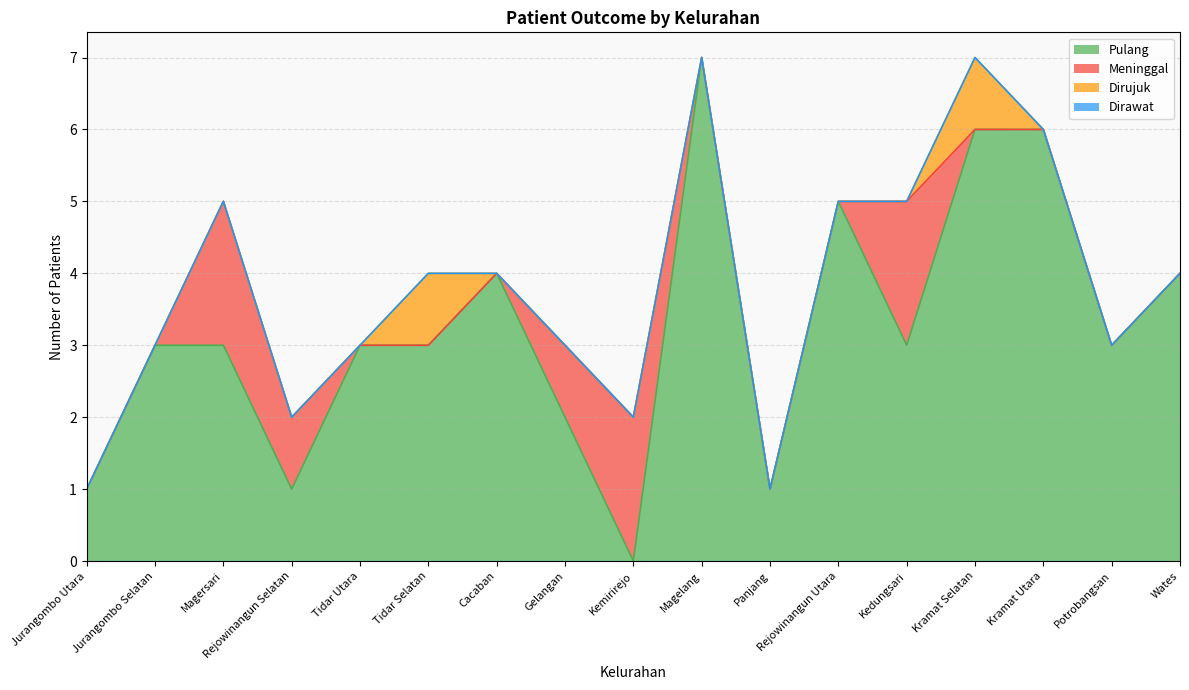

List the series in order of their peak value, lowest first.

Dirawat, Dirujuk, Meninggal, Pulang